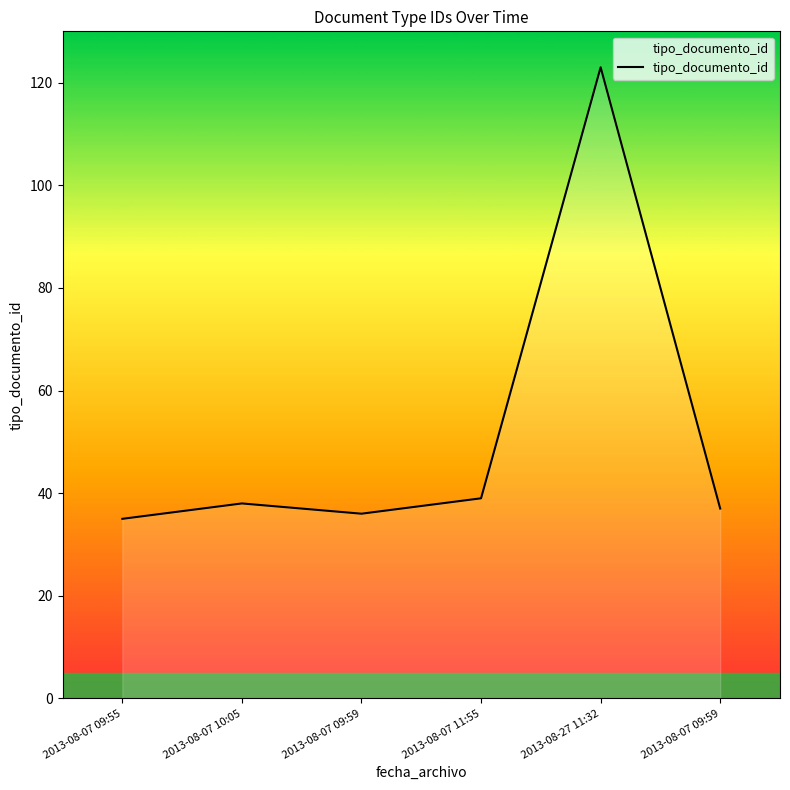

What is the ratio of the value at 2013-08-07 09:55 to the value at 2013-08-07 09:59?

0.9